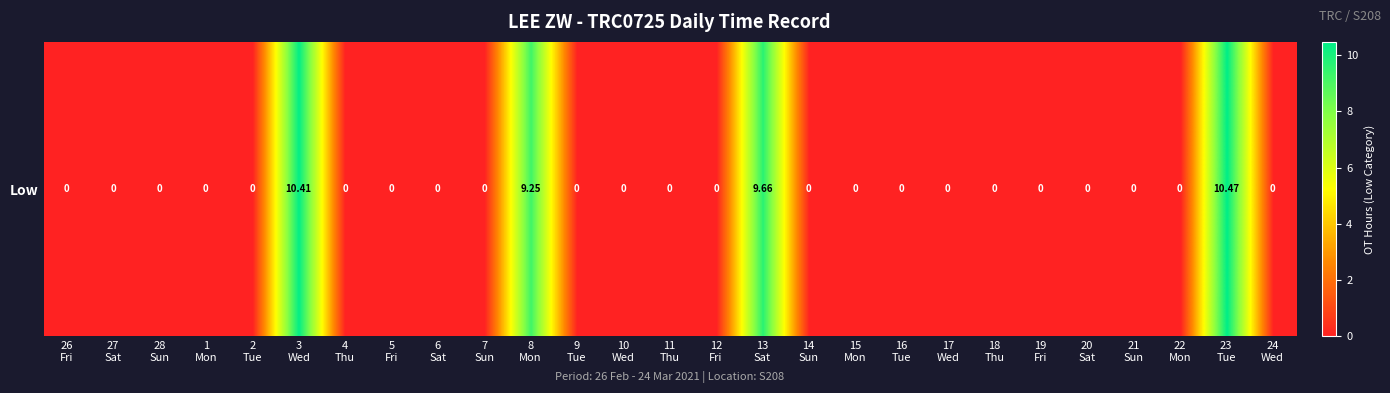

At which category does the chart reach its peak across all series?

23
Tue